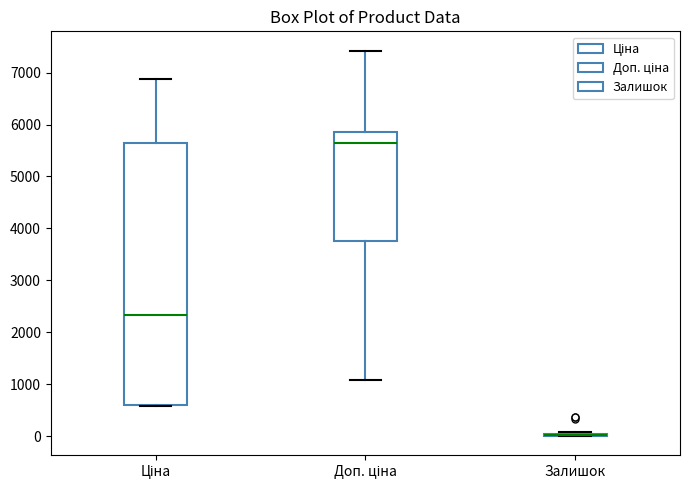

Reading left to right, read every box against the y-axis: the position of its median line, the range the box covers, and the ends of its whiskers. The values are not printed on the chart, so give them approximately, as read against the axis.

Ціна: median 2300, box 600 to 5600, whiskers 600 to 6900
Доп. ціна: median 5600, box 3800 to 5900, whiskers 1100 to 7400
Залишок: box collapsed to a line at 0, whiskers 0 to 100